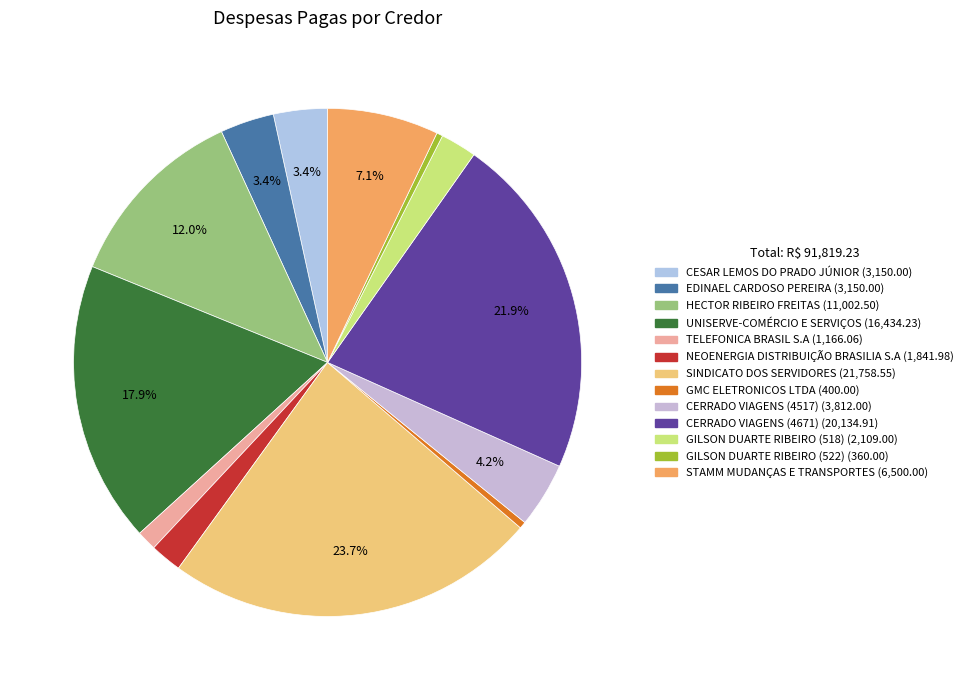

To the nearest percent, what is the combined percentage of GILSON DUARTE RIBEIRO (518) and CERRADO VIAGENS (4517)?

6%